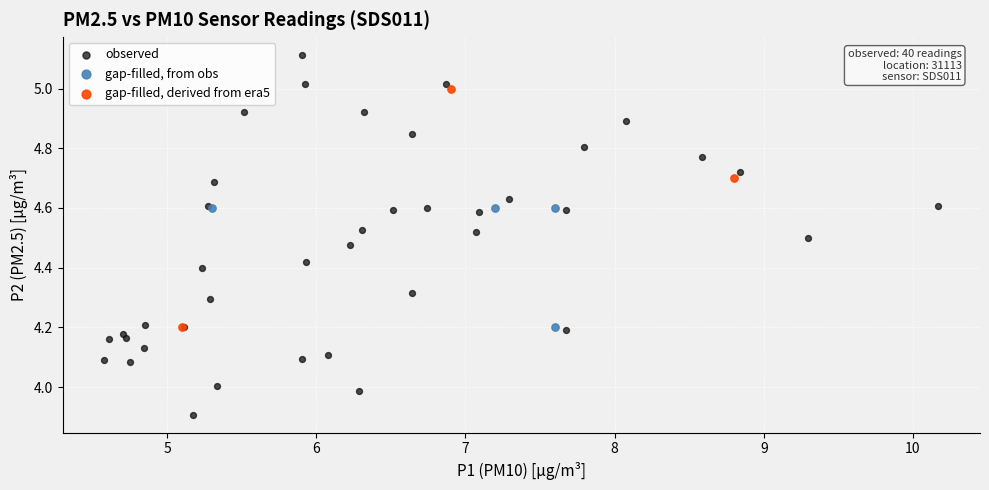

Which series reaches the maximum Y coordinate?

observed